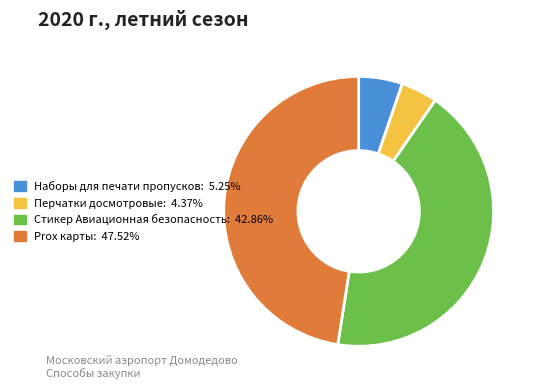

Rank the categories by value from highest to lowest.

Prox карты, Стикер Авиационная безопасность, Наборы для печати пропусков, Перчатки досмотровые